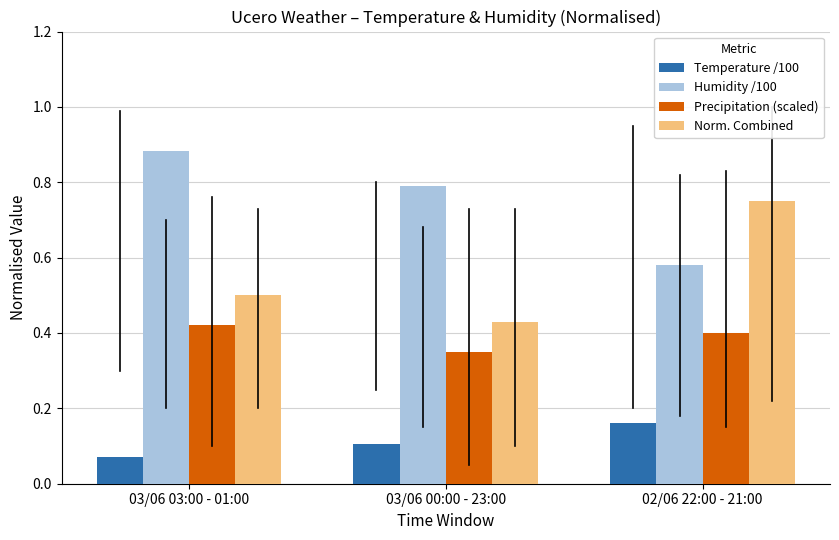

Which category has the lowest value across all series?

03/06 03:00 - 01:00